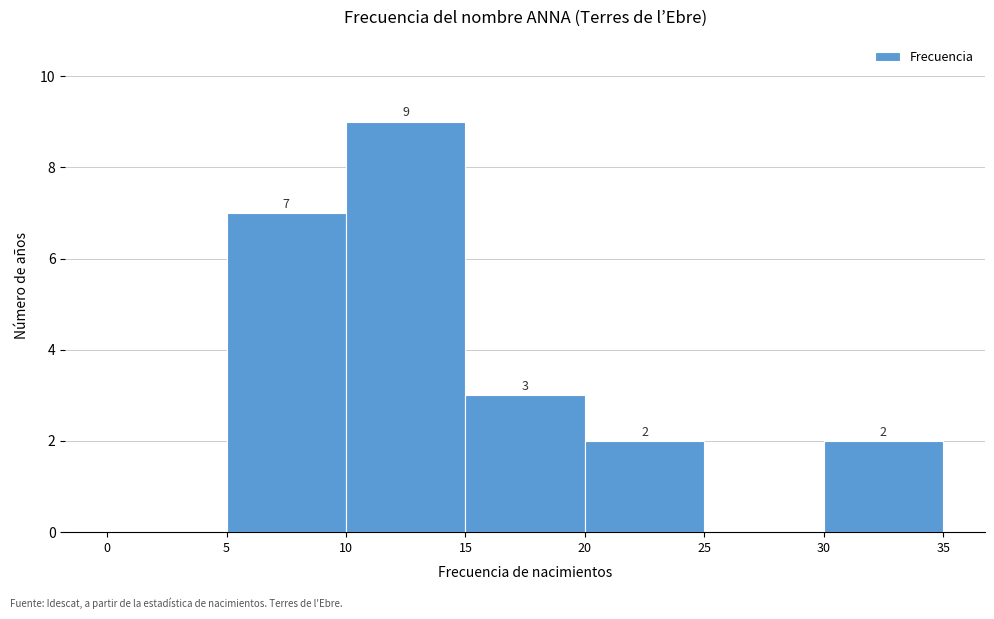

Which range on the x-axis has the tallest bar?

10 to 15